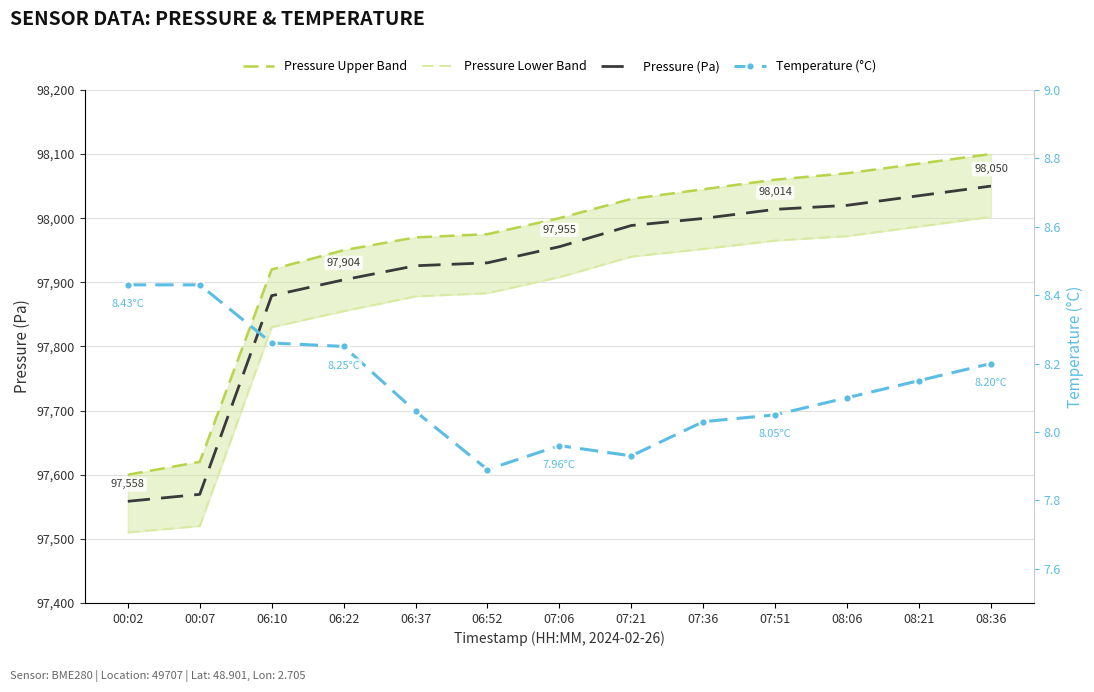

Reading left to right, list all the values displayed in this chart.

Pressure Upper Band: 97600.0	97620.0	97920.0	97950.0	97970.0	97975.0	98000.0	98030.0	98045.0	98060.0	98070.0	98085.0	98100.0
Pressure Lower Band: 97510.0	97520.0	97830.0	97855.0	97878.0	97883.0	97908.0	97940.0	97952.0	97965.0	97972.0	97987.0	98002.0
Pressure (Pa): 97558.5	97569.4	97879.1	97903.8	97925.8	97930.3	97955.5	97988.5	97999.6	98013.7	98020.0	98035.0	98050.0
Temperature (°C): 8.4	8.4	8.3	8.2	8.1	7.9	8.0	7.9	8.0	8.1	8.1	8.2	8.2